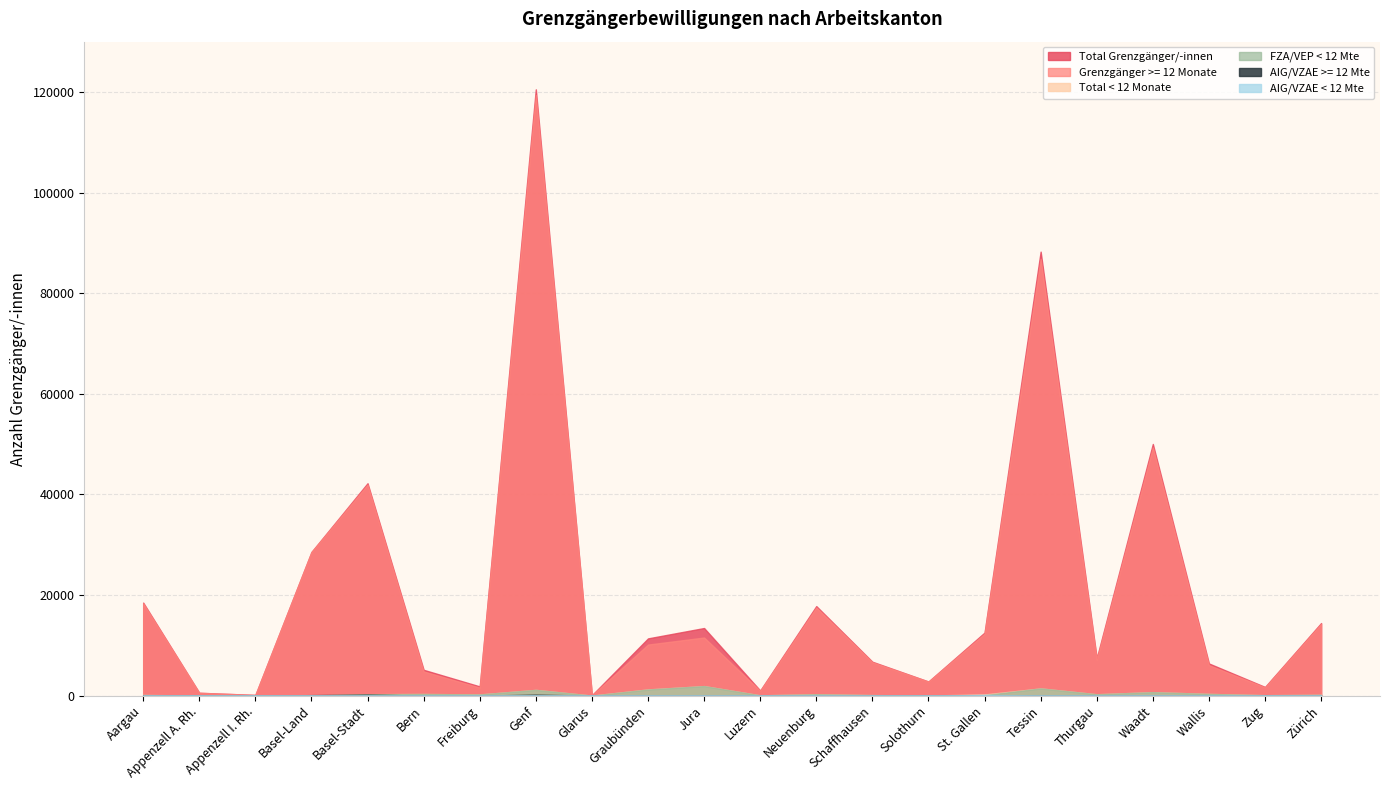

What is the label of the 22nd point from the left?

Zürich